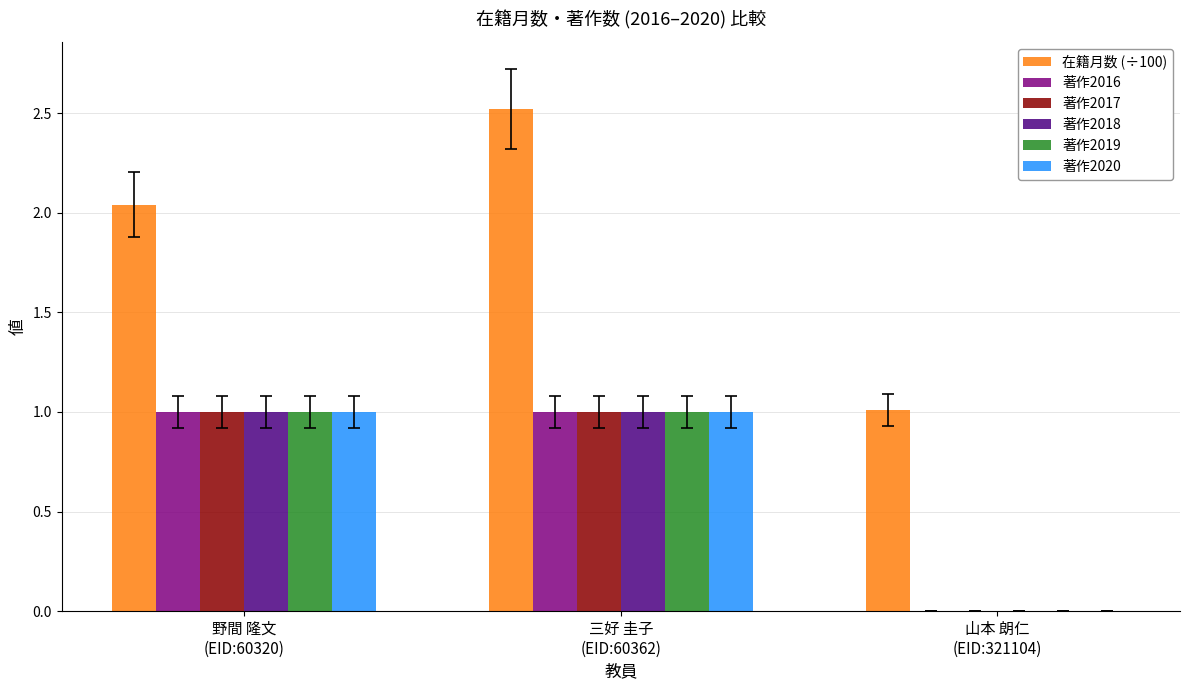

Read the 著作2016 value at 三好 圭子
(EID:60362).

1.0